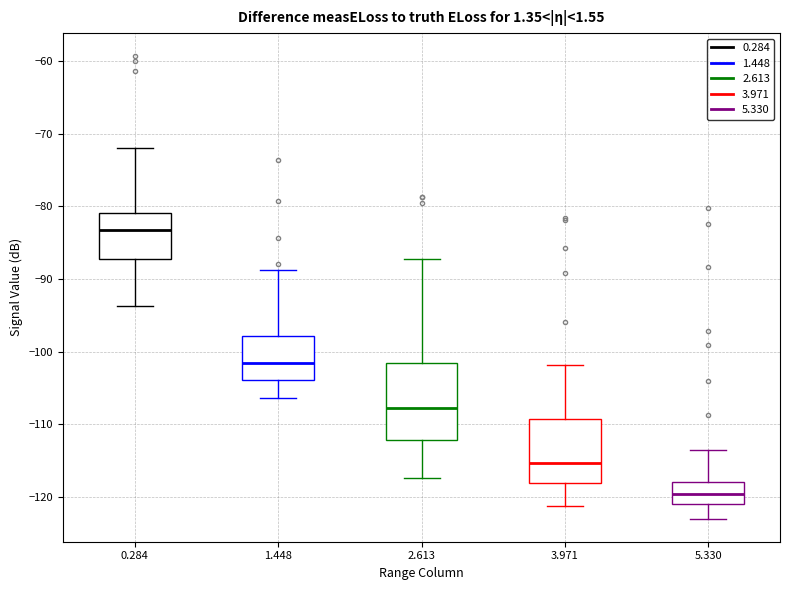

Comparing the boxes themselves (not the whiskers), which one is the tallest?

2.613